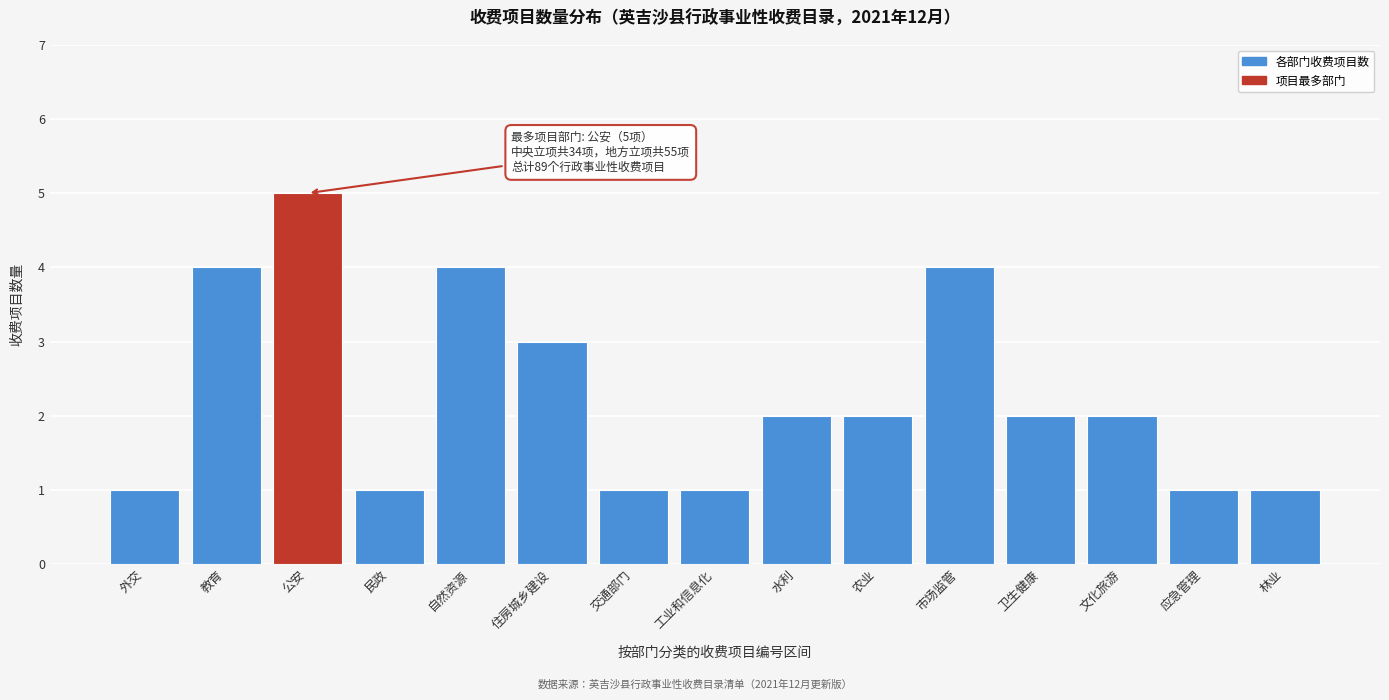

Reading left to right, what are all the values shown in this chart?

1	4	5	1	4	3	1	1	2	2	4	2	2	1	1